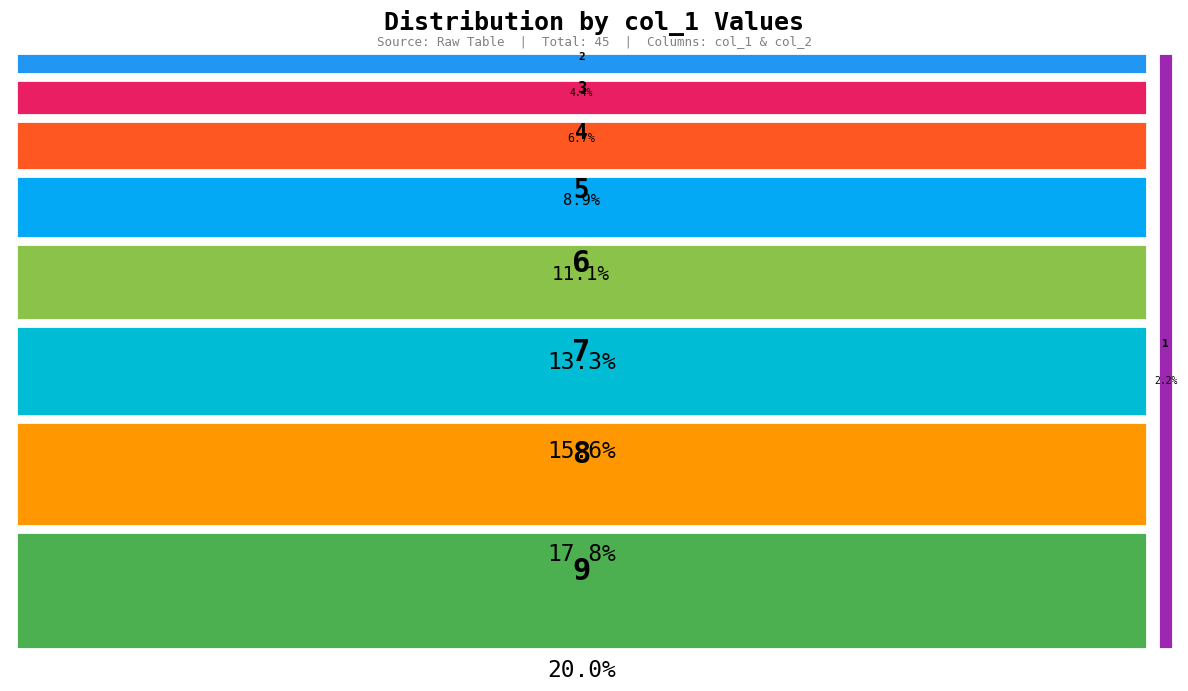

Is 2 the majority of the pie?

No